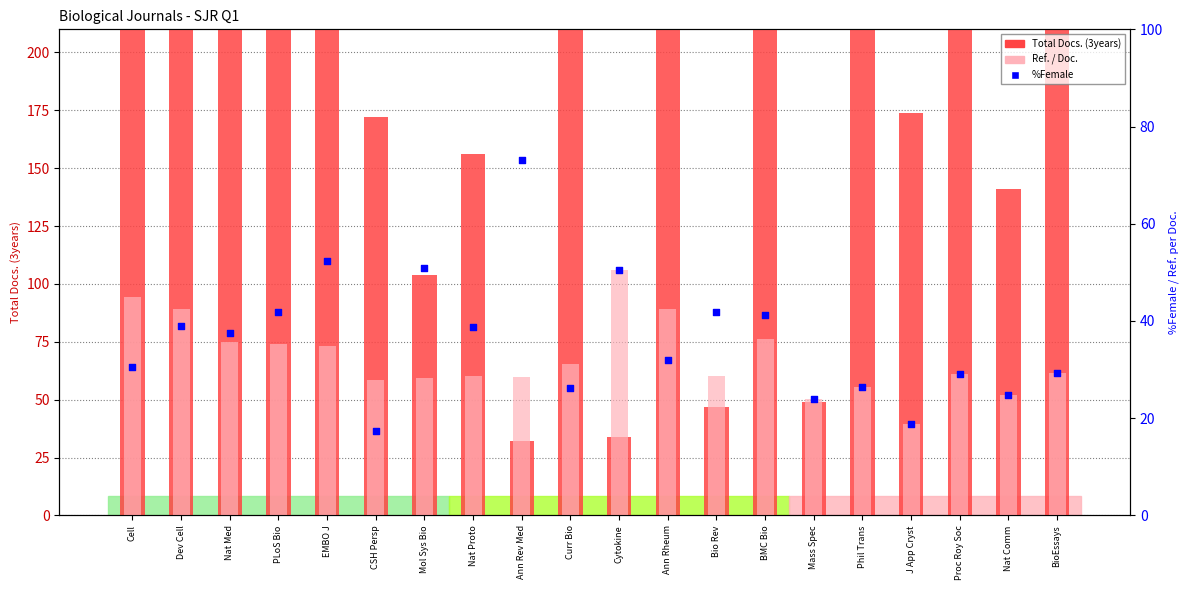

At which category is the sum across all series the highest?

Proc Roy Soc